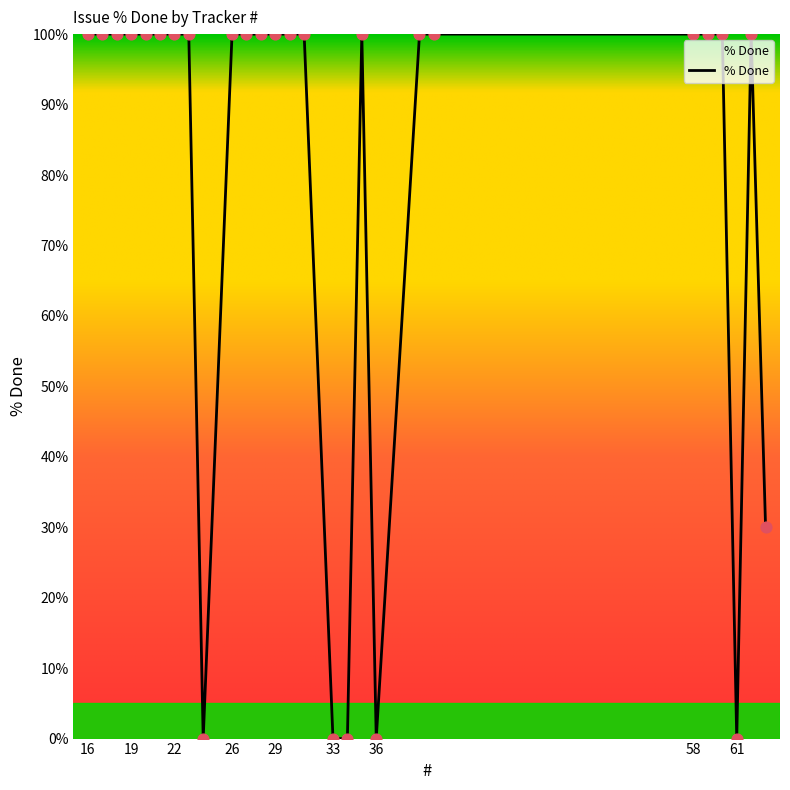

What is the maximum value shown in the chart?

100